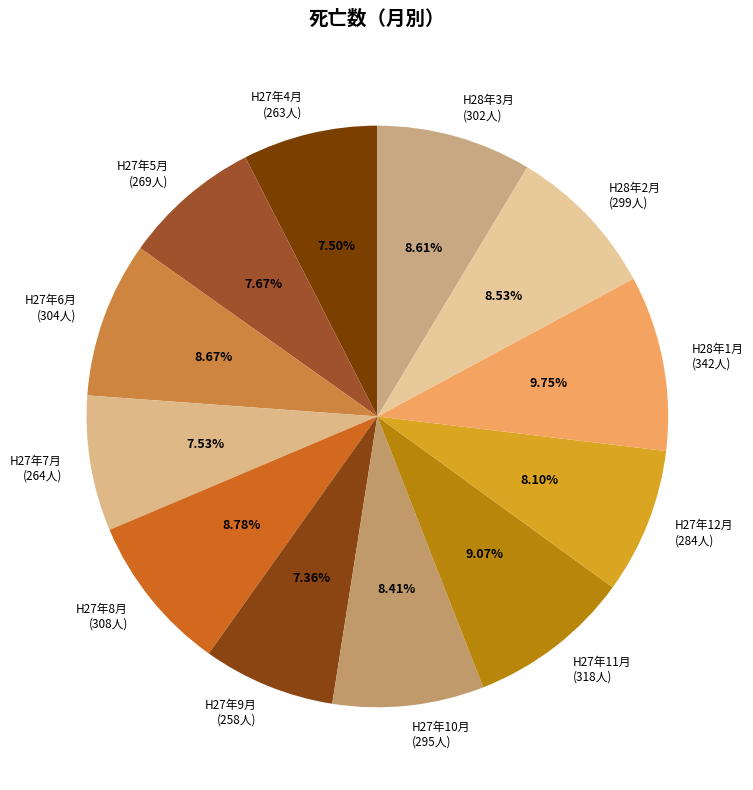

Which slice is the largest?

H28年1月